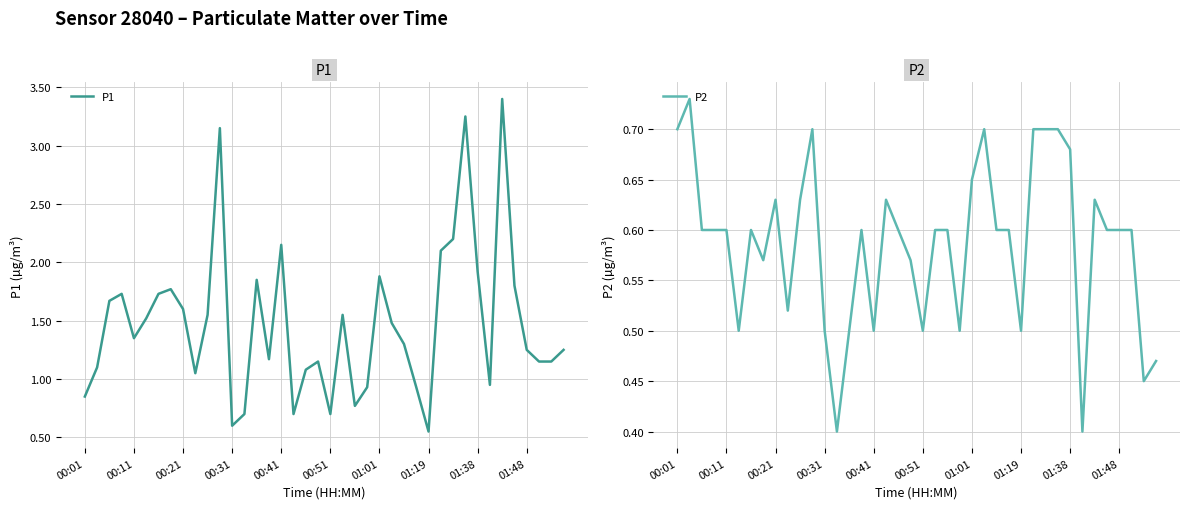

True or false: P2 and P1 cross at least once.

False